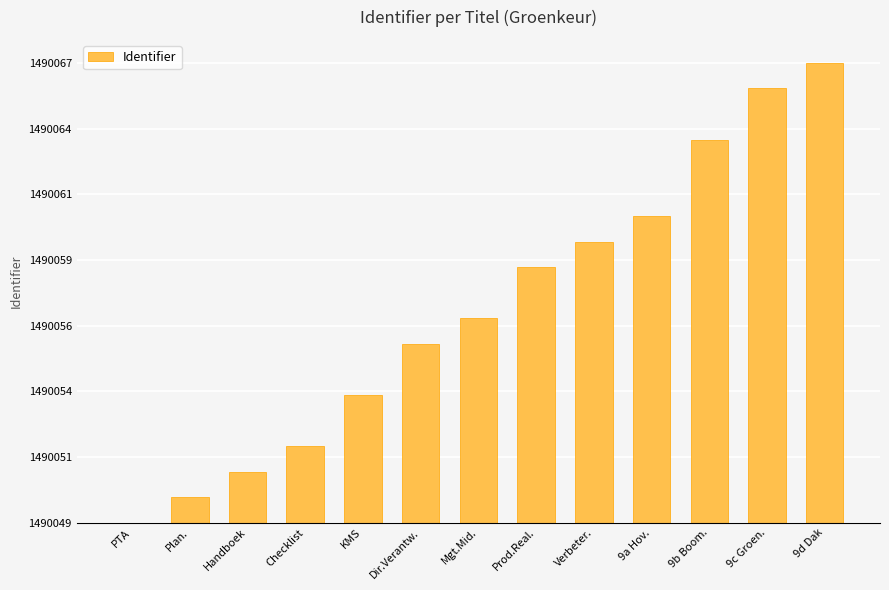

Are the bars horizontal?

No